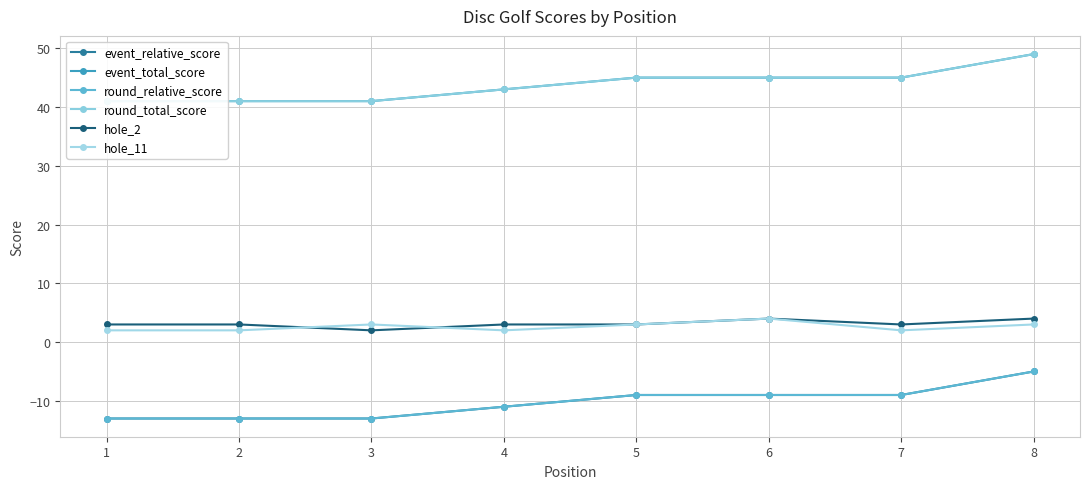

Rank the categories by event_relative_score value from lowest to highest.

1, 2, 3, 4, 5, 6, 7, 8